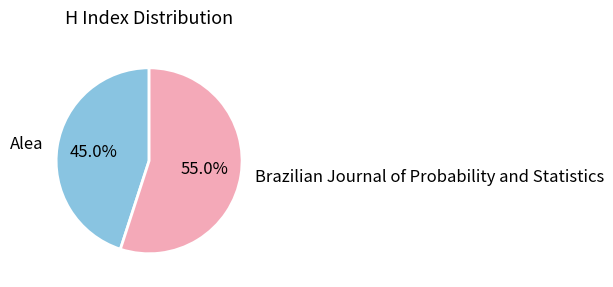

The Brazilian Journal of Probability and Statistics slice represents 55% of the pie. True or false?

True